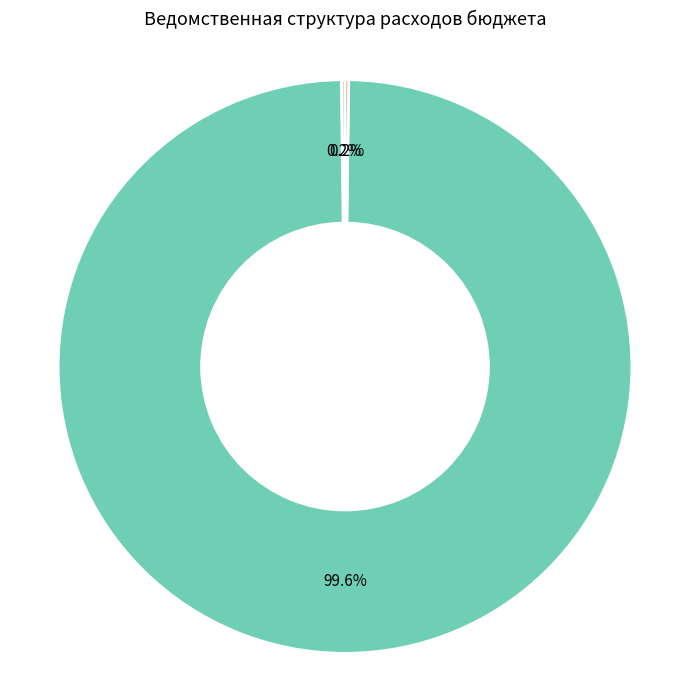

What is the largest slice in the pie chart?

Администрация Новодмитриевского сельского поселения